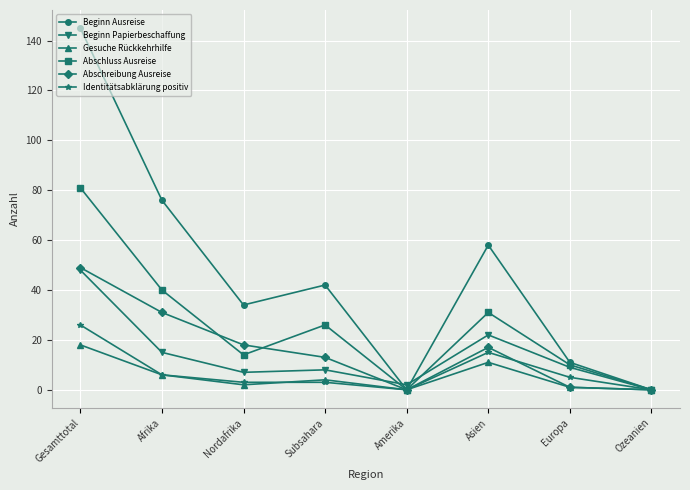

How many lines are shown in the chart?

6